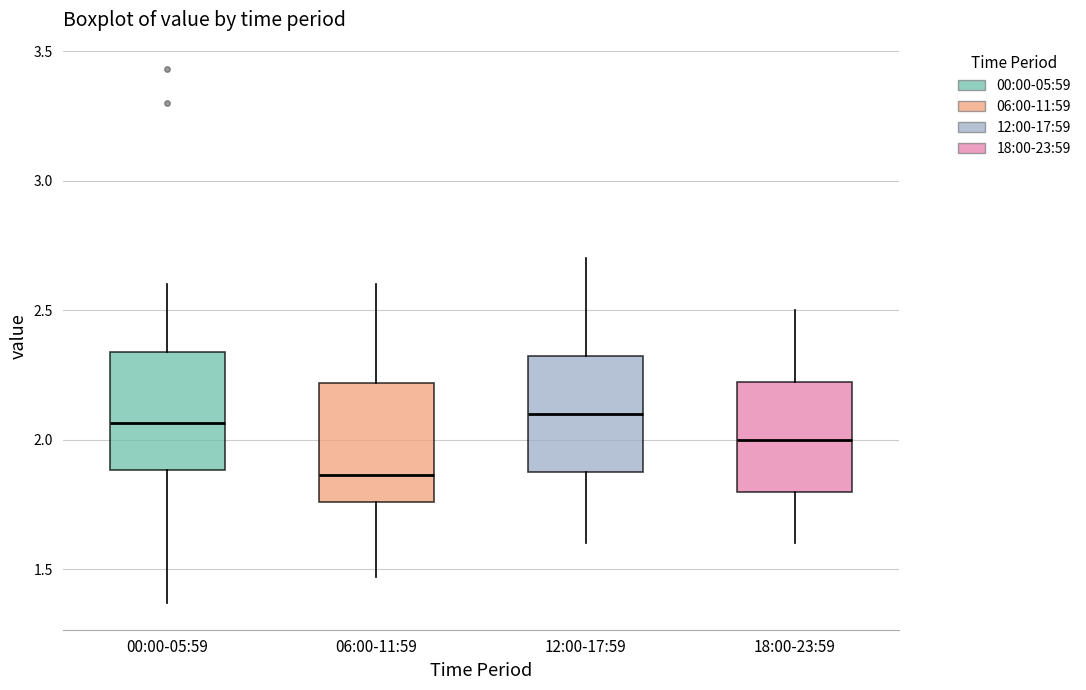

Which box has the lowest median line?

06:00-11:59